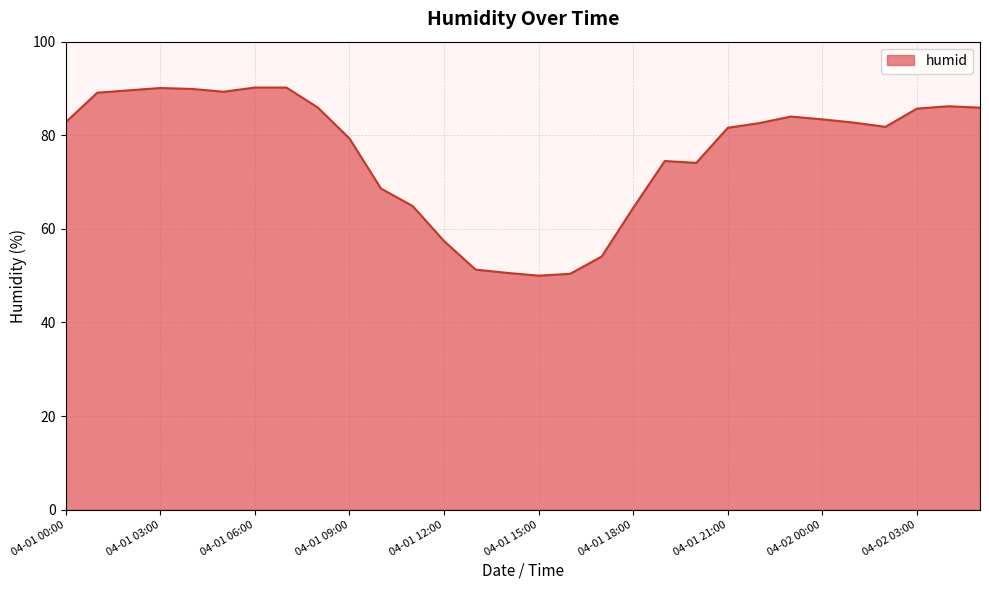

What is the minimum value shown in the chart?

50.0